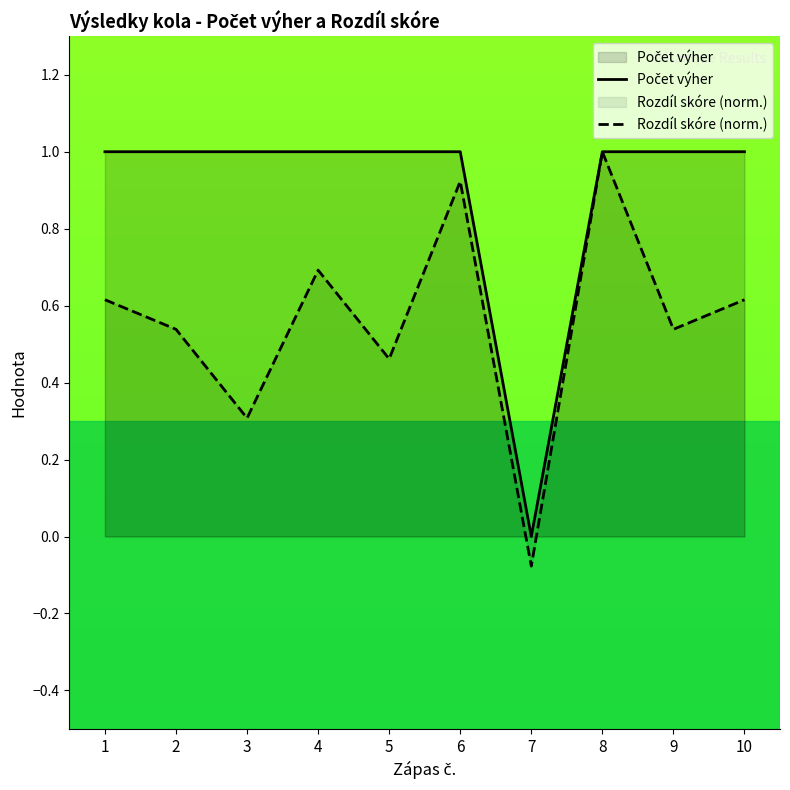

How many values in the Rozdíl skóre (norm.) series exceed 0?

9